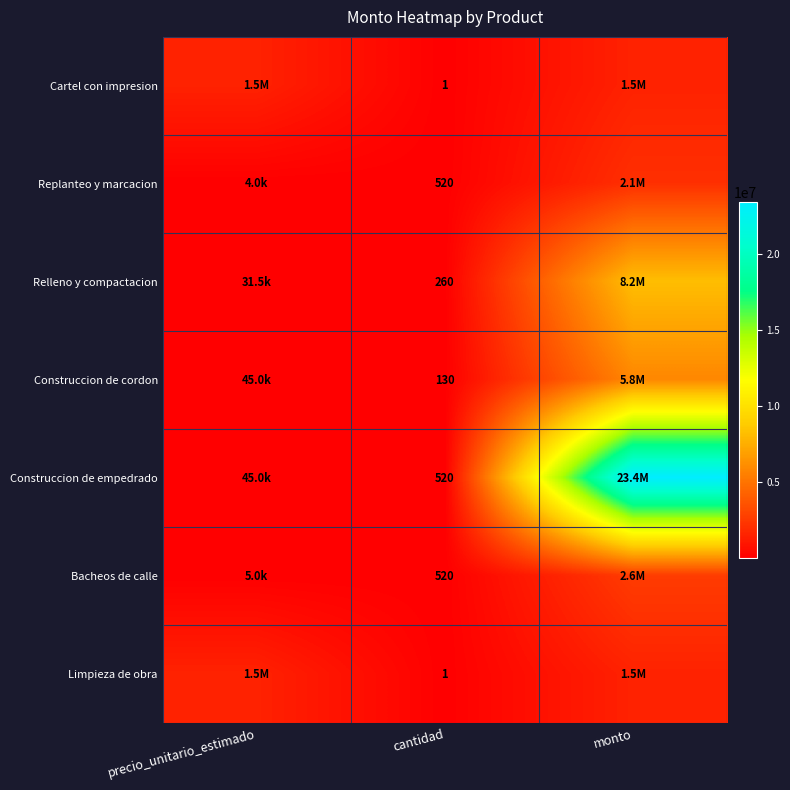

Is it true that Cartel con impresion equals 2 at cantidad?

False